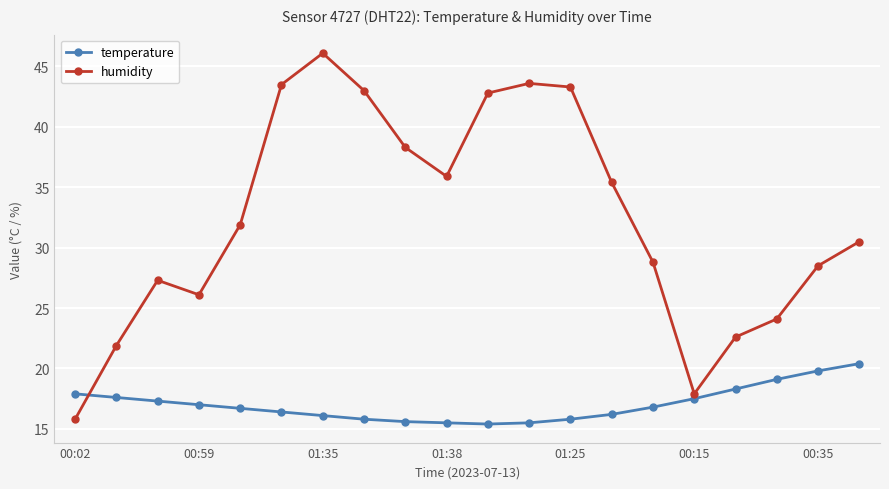

List the series in order of their peak value, lowest first.

temperature, humidity